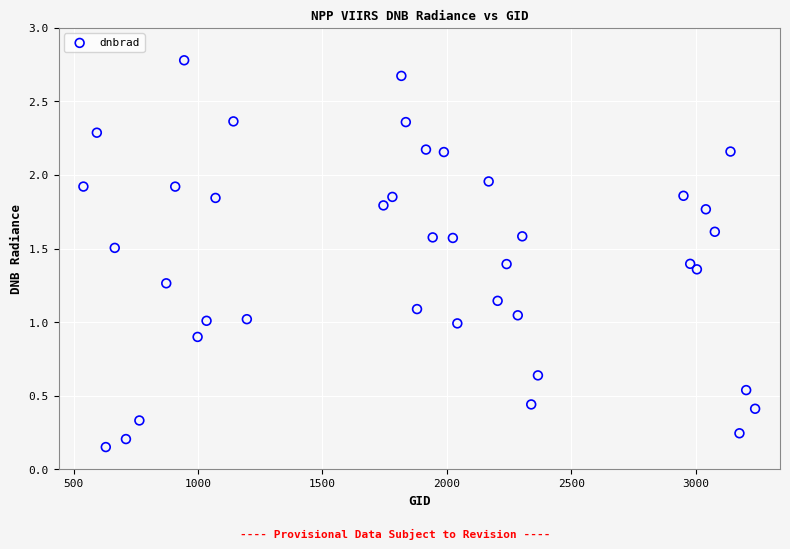

What is the range of X values (max minus min)?

2700.0